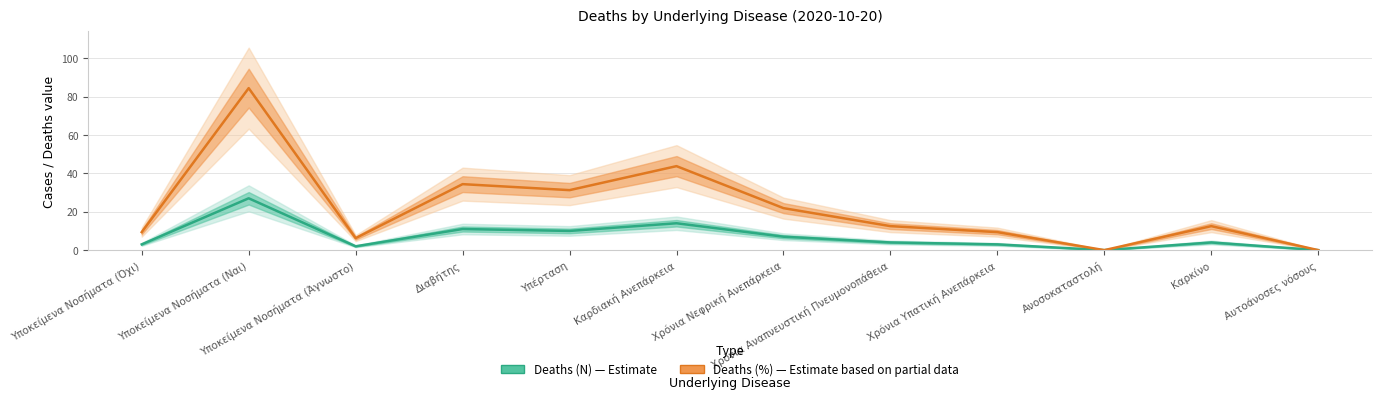

Reading left to right, list all the values displayed in this chart.

Deaths (N) — Estimate: 3.0	27.0	2.0	11.0	10.0	14.0	7.0	4.0	3.0	0.0	4.0	0.0
Deaths (%) — Estimate based on partial data: 9.4	84.4	6.2	34.4	31.2	43.8	21.9	12.5	9.4	0.0	12.5	0.0